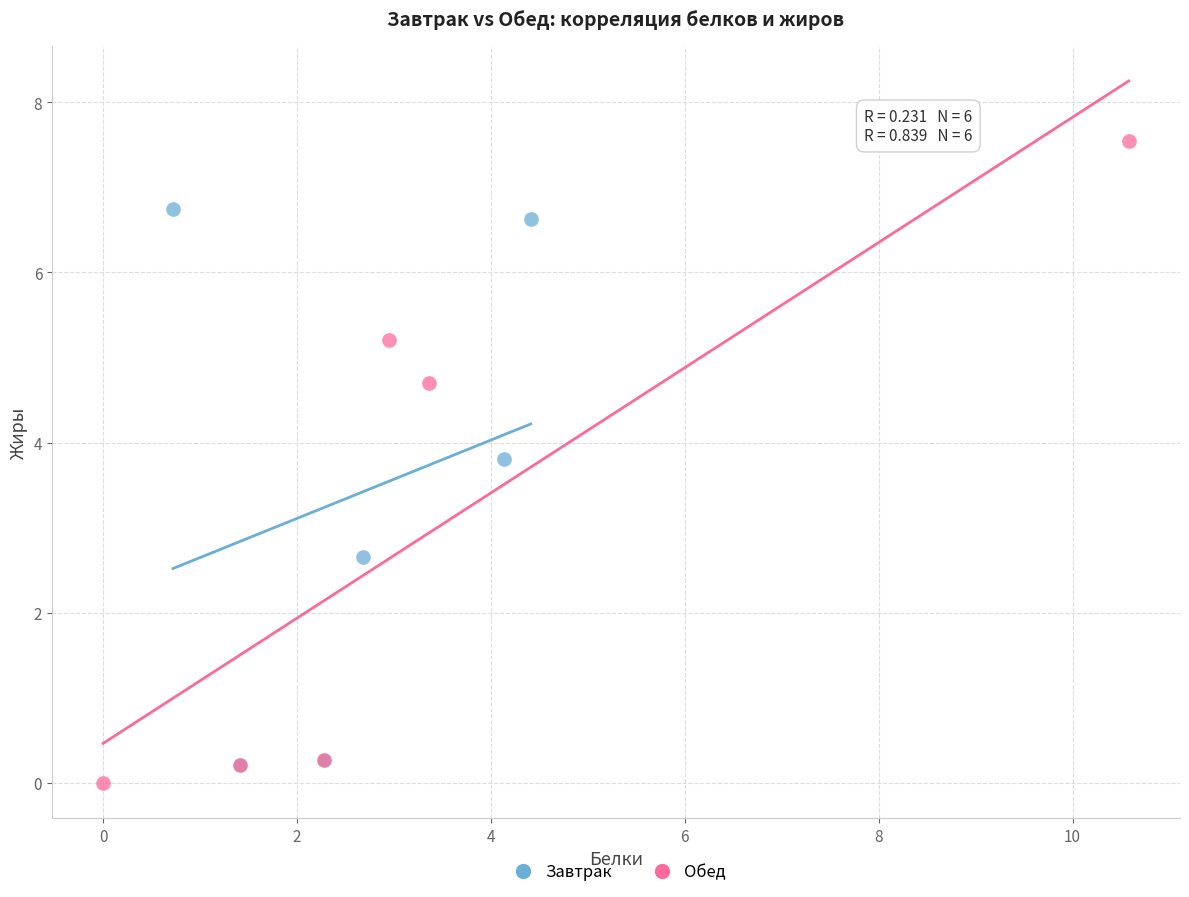

What are all the series names shown in the legend?

Завтрак, Обед